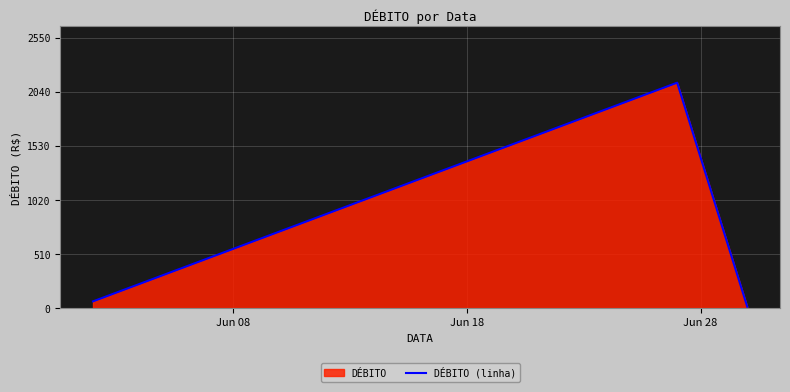

What is the maximum value shown in the chart?

2125.0